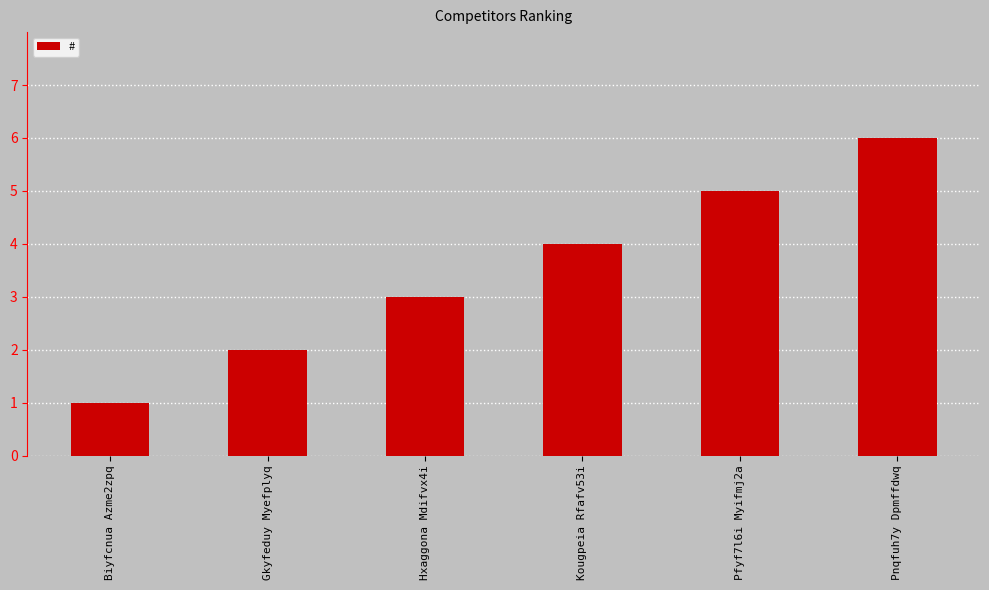

How many distinct data groups are displayed?

1